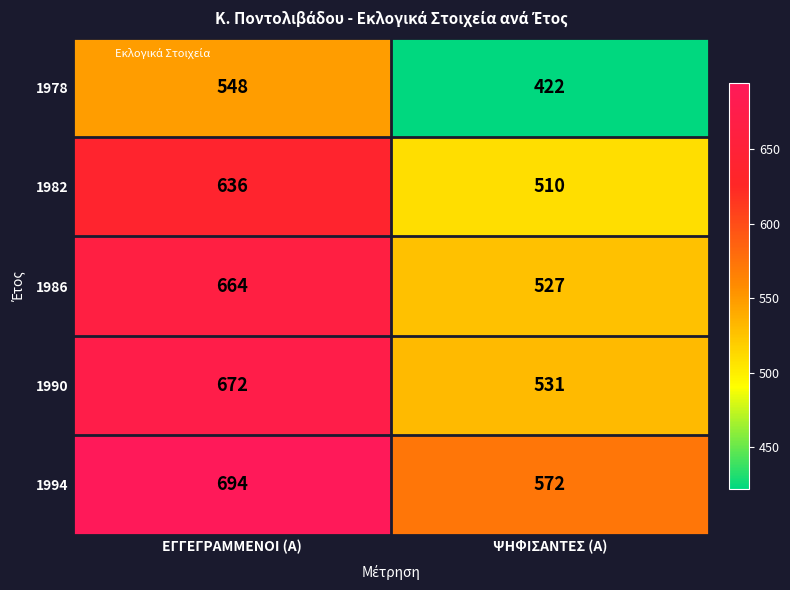

What is the difference between the 1982 values at ΕΓΓΕΓΡΑΜΜΕΝΟΙ (Α) and ΨΗΦΙΣΑΝΤΕΣ (Α)?

126